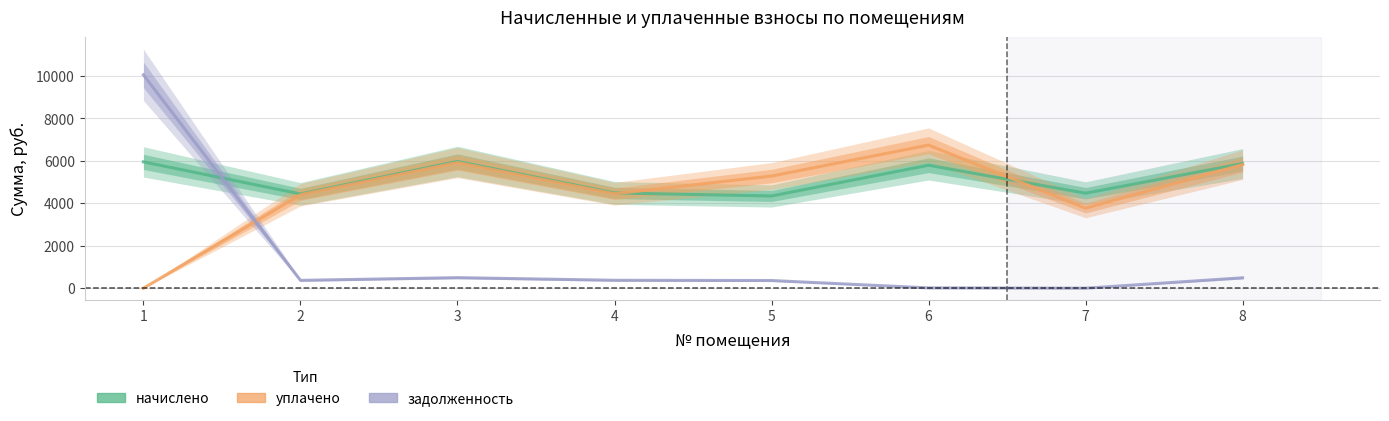

Which series has the widest spread of values?

задолженность